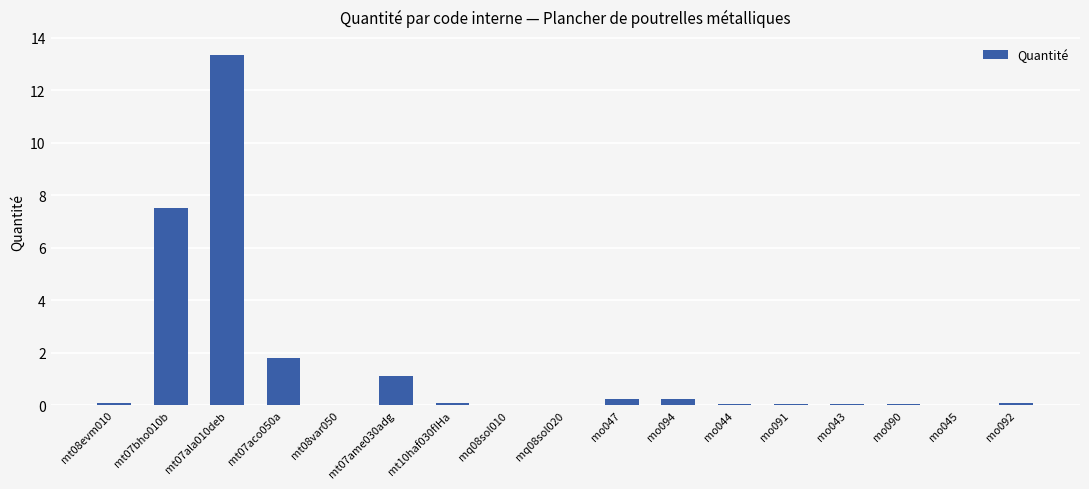

What is the maximum value shown in the chart?

13.4